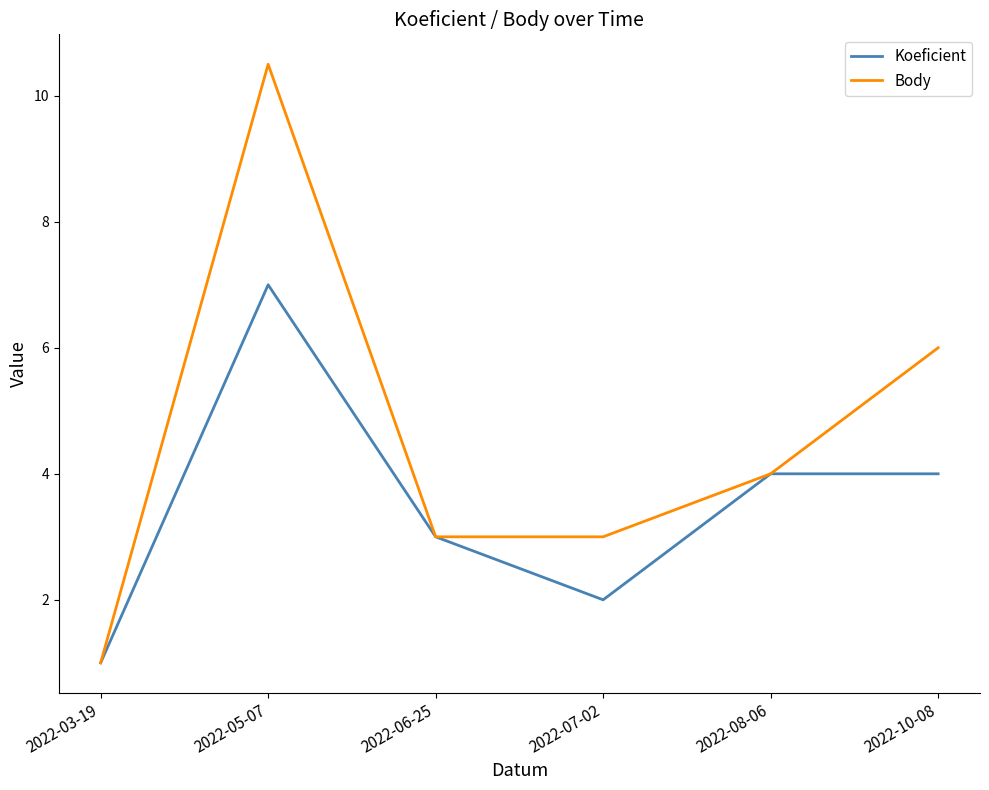

Does the chart display data point markers on the line(s)?

No